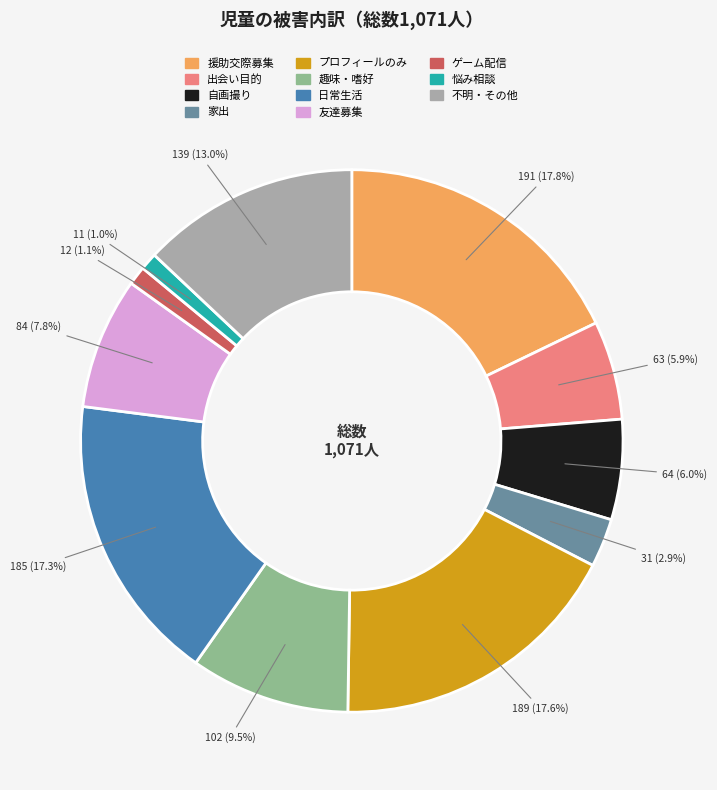

Does 不明・その他 represent more than half of the total?

No